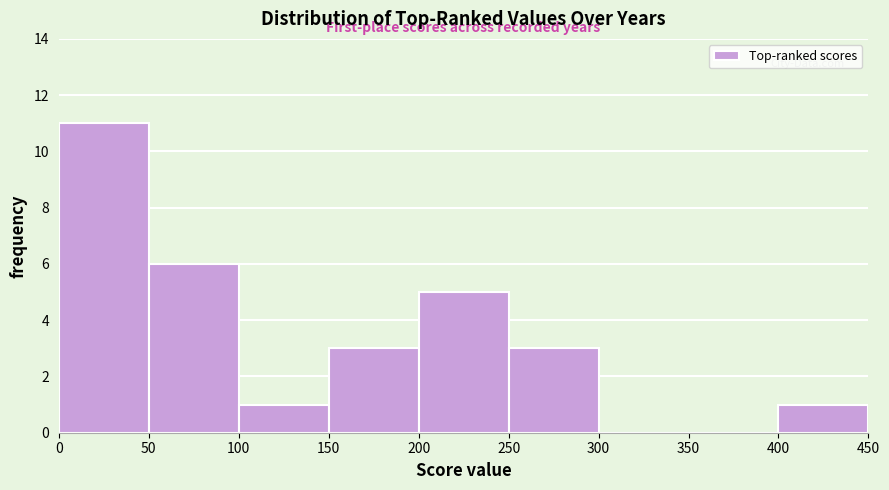

What is the height of the bar covering 100 to 150 on the x-axis? The values are not printed on the chart, so give them approximately, as read against the axis.

1